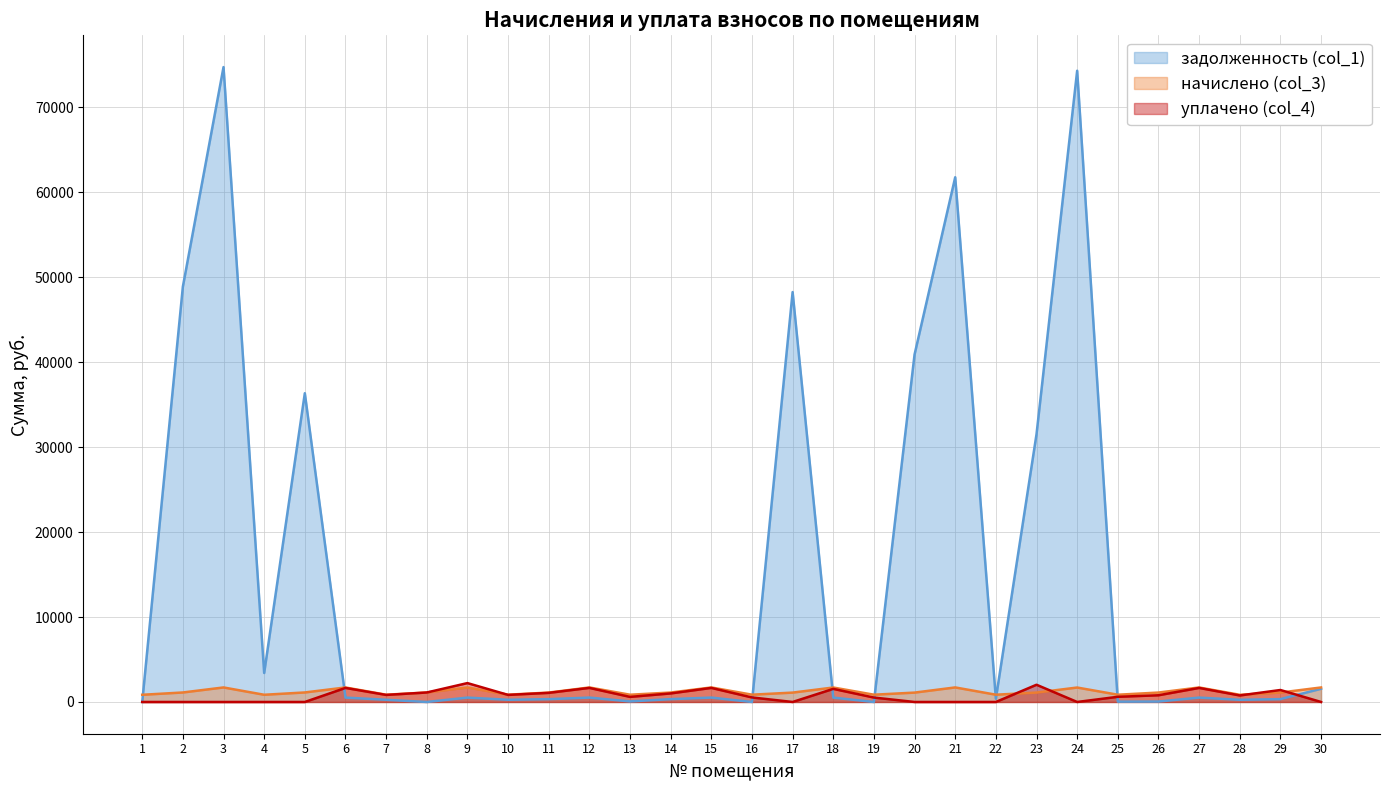

What is the value of the задолженность (col_1) point at the 25th from the left?

40.0